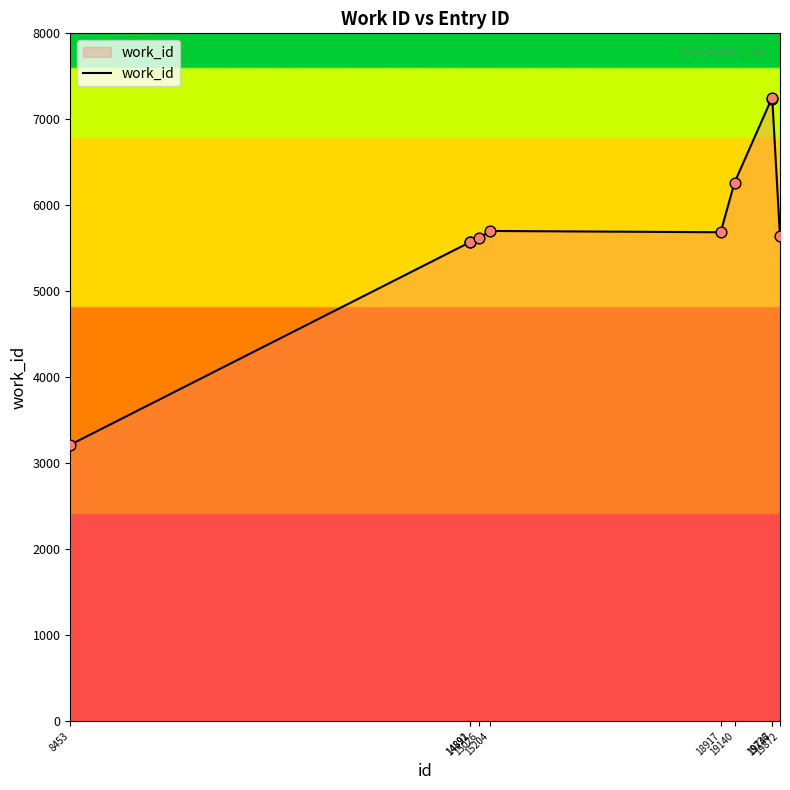

What is the ratio of the value at 19747 to the value at 15204?

1.3